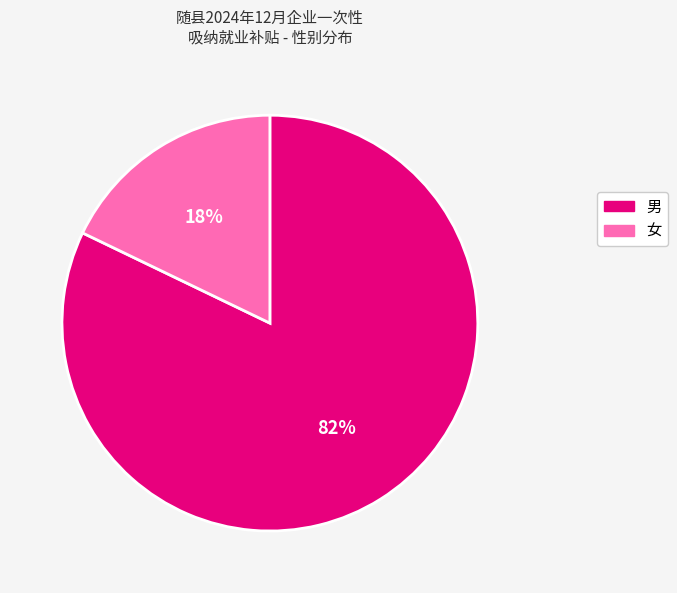

To the nearest percent, what is the difference between the 女 and 男 slice percentages?

64%